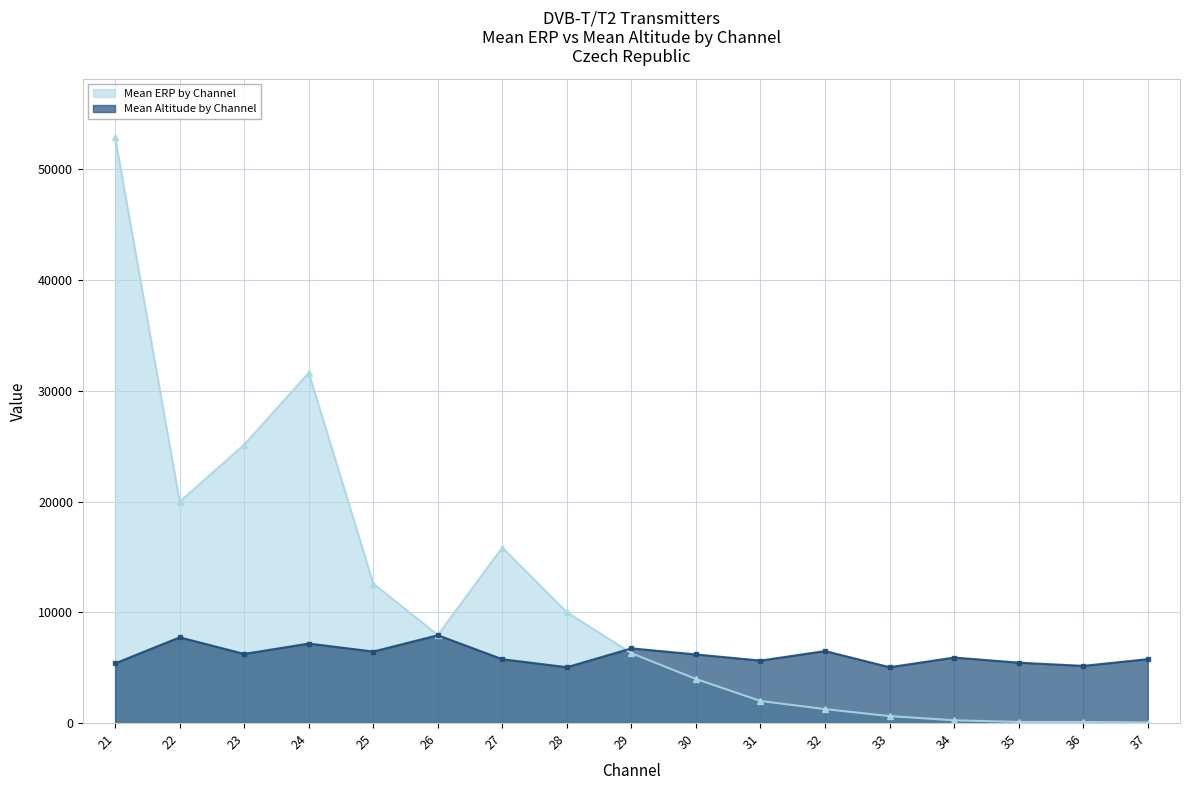

What is the total value across all series at 30?

10175.2